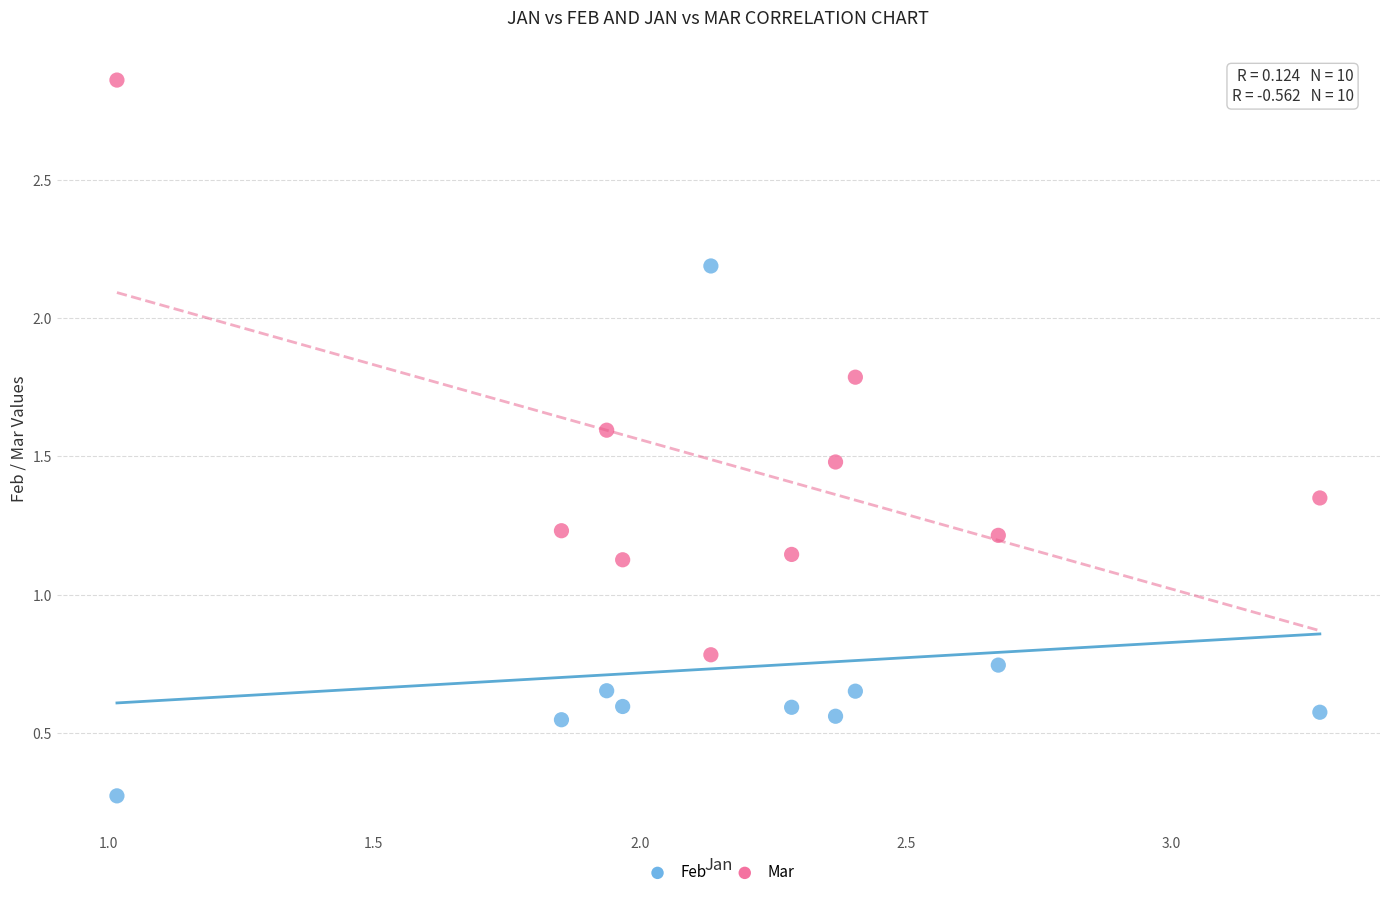

What are all the series names shown in the legend?

Feb, Mar